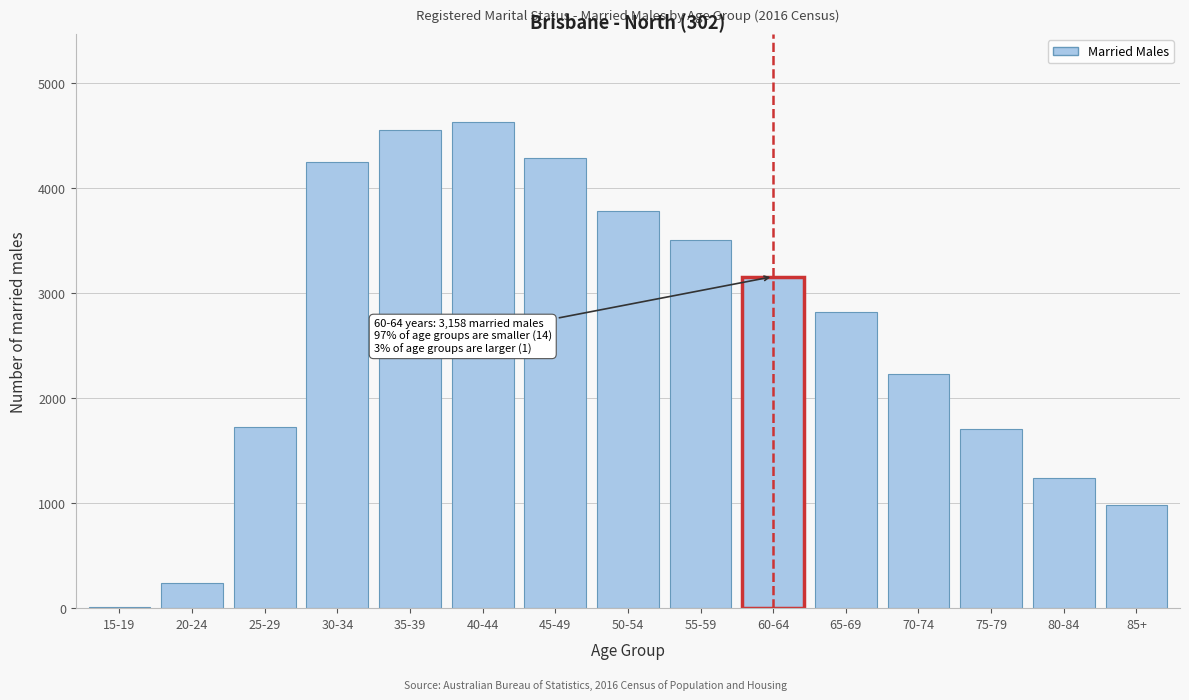

Is it true that the value at 45-49 is 2603?

False